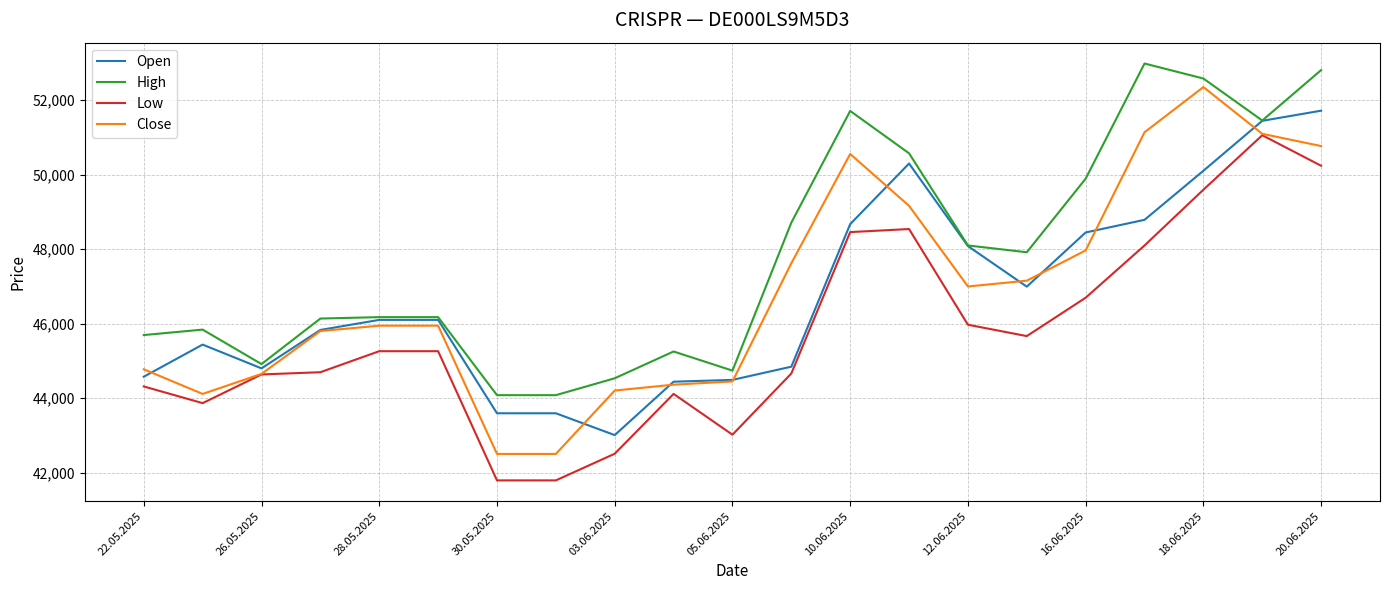

Which series has the widest spread of values?

Close